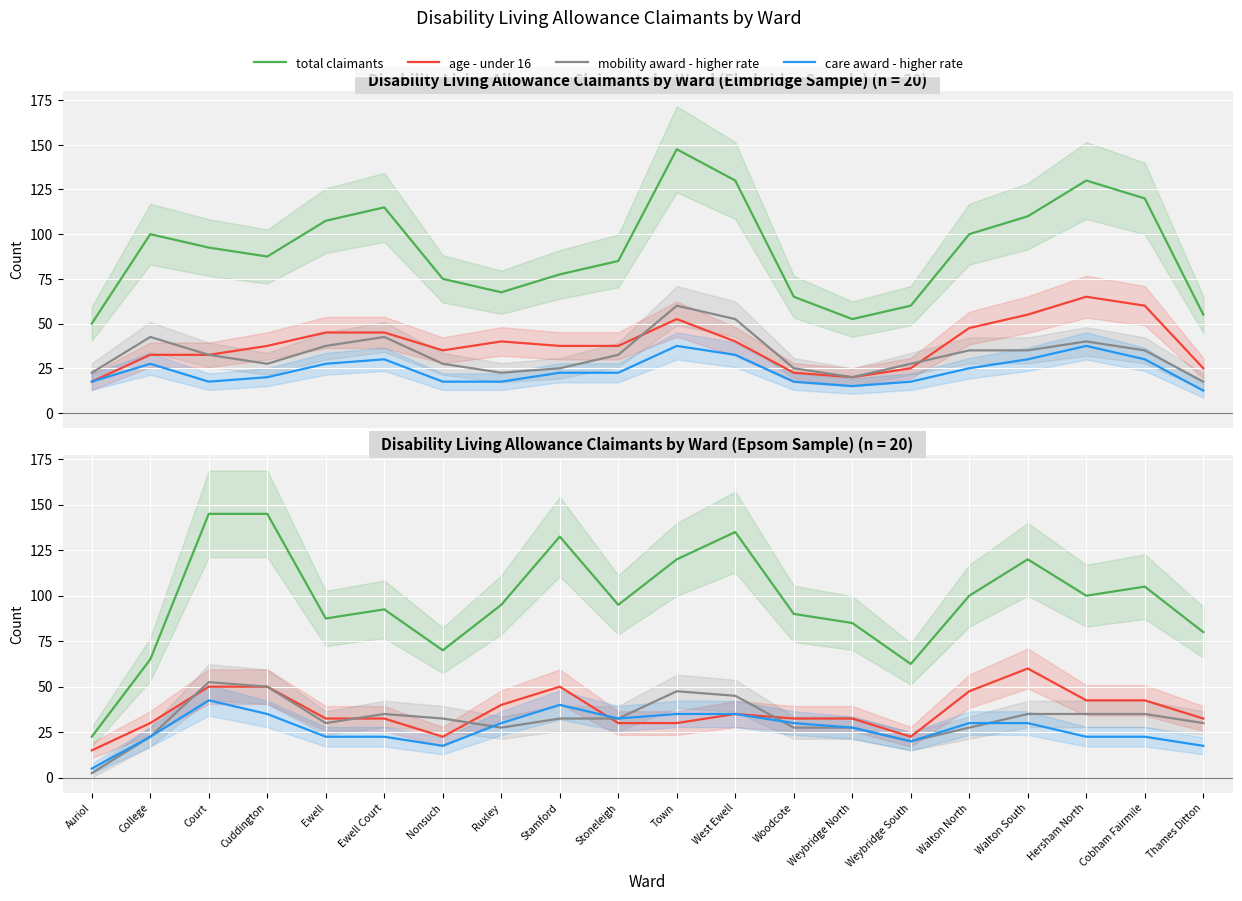

Where does the mobility award - higher rate series first go above 32?

Court